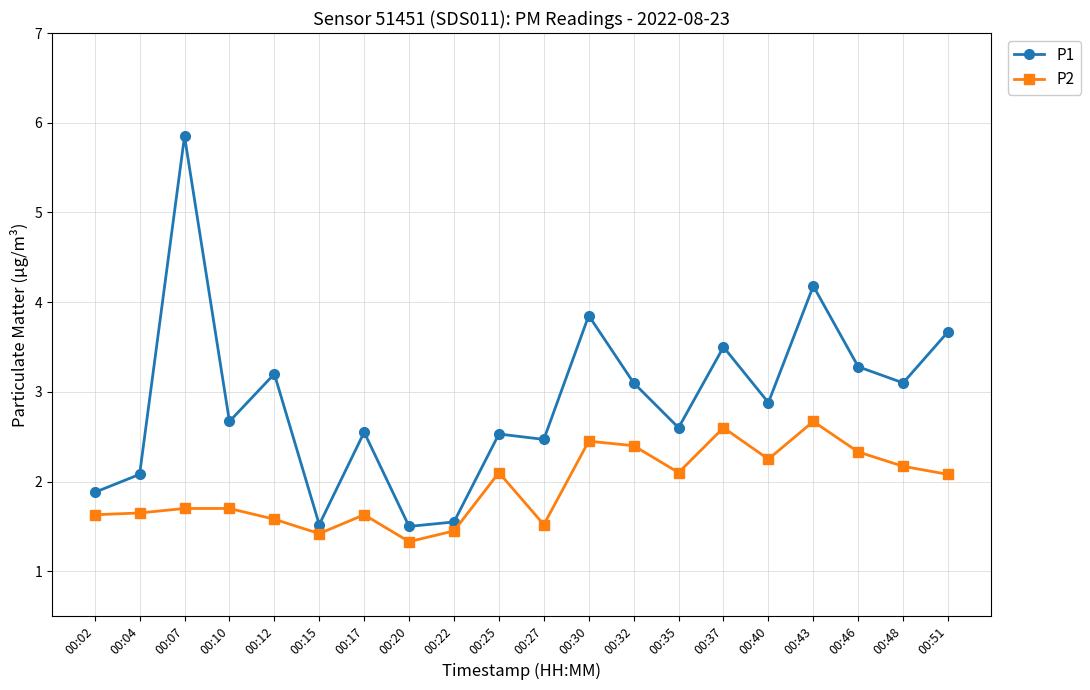

Is the value of P2 at 00:25 greater than the value of P1 at 00:15?

Yes